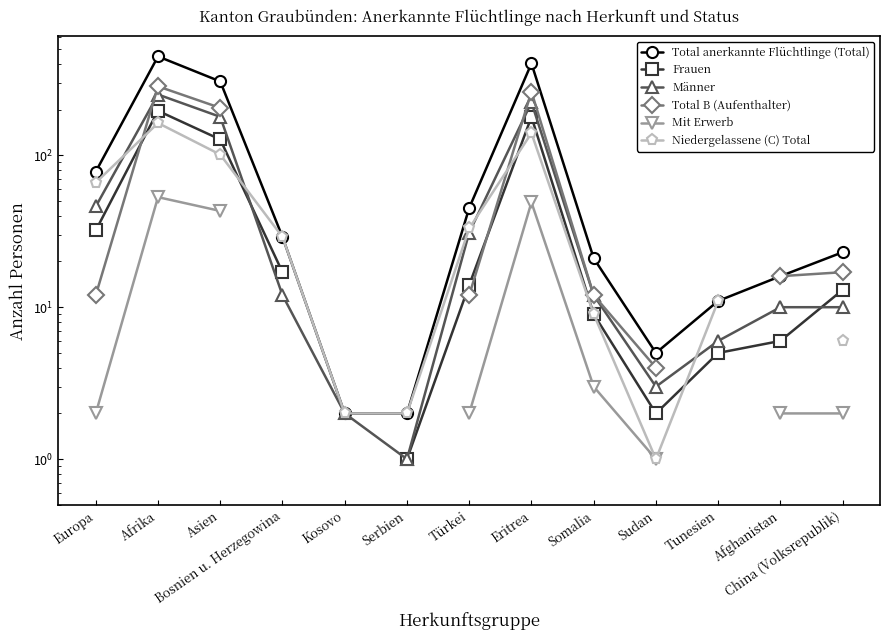

True or false: Total anerkannte Flüchtlinge (Total) and Frauen intersect in this chart.

False